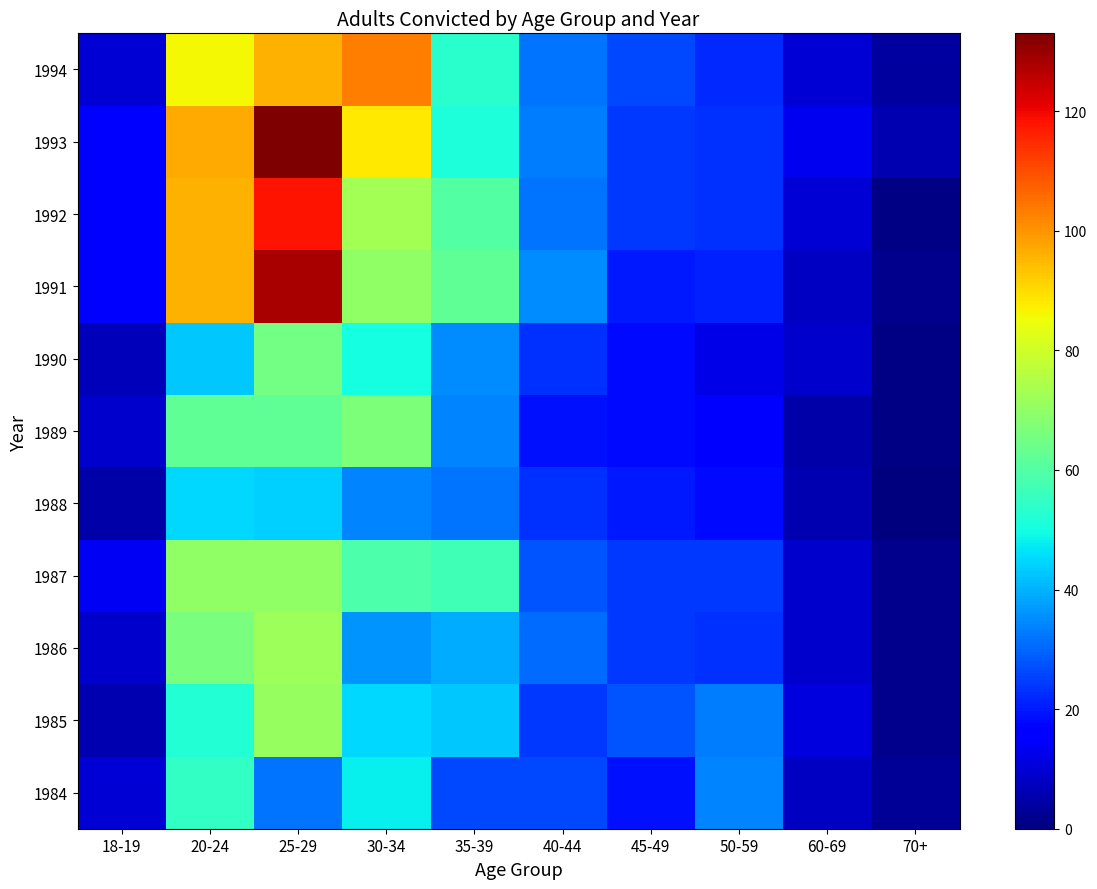

Reading left to right, extract all data points from this chart.

1984: 18-19=10	20-24=55	25-29=32	30-34=48	35-39=26	40-44=26	45-49=19	50-59=34	60-69=8	70+=3
1985: 18-19=6	20-24=52	25-29=71	30-34=45	35-39=43	40-44=24	45-49=28	50-59=33	60-69=11	70+=2
1986: 18-19=9	20-24=66	25-29=72	30-34=36	35-39=39	40-44=31	45-49=24	50-59=23	60-69=9	70+=2
1987: 18-19=14	20-24=70	25-29=70	30-34=59	35-39=57	40-44=28	45-49=24	50-59=24	60-69=9	70+=2
1988: 18-19=5	20-24=45	25-29=44	30-34=34	35-39=32	40-44=23	45-49=20	50-59=18	60-69=6	70+=0
1989: 18-19=9	20-24=62	25-29=62	30-34=67	35-39=34	40-44=19	45-49=18	50-59=17	60-69=5	70+=1
1990: 18-19=7	20-24=43	25-29=65	30-34=50	35-39=35	40-44=23	45-49=18	50-59=12	60-69=9	70+=1
1991: 18-19=16	20-24=96	25-29=128	30-34=70	35-39=62	40-44=35	45-49=20	50-59=21	60-69=8	70+=2
1992: 18-19=15	20-24=96	25-29=118	30-34=73	35-39=60	40-44=32	45-49=24	50-59=23	60-69=10	70+=1
1993: 18-19=15	20-24=97	25-29=133	30-34=88	35-39=51	40-44=33	45-49=24	50-59=23	60-69=13	70+=6
1994: 18-19=10	20-24=86	25-29=96	30-34=103	35-39=53	40-44=32	45-49=26	50-59=22	60-69=10	70+=4